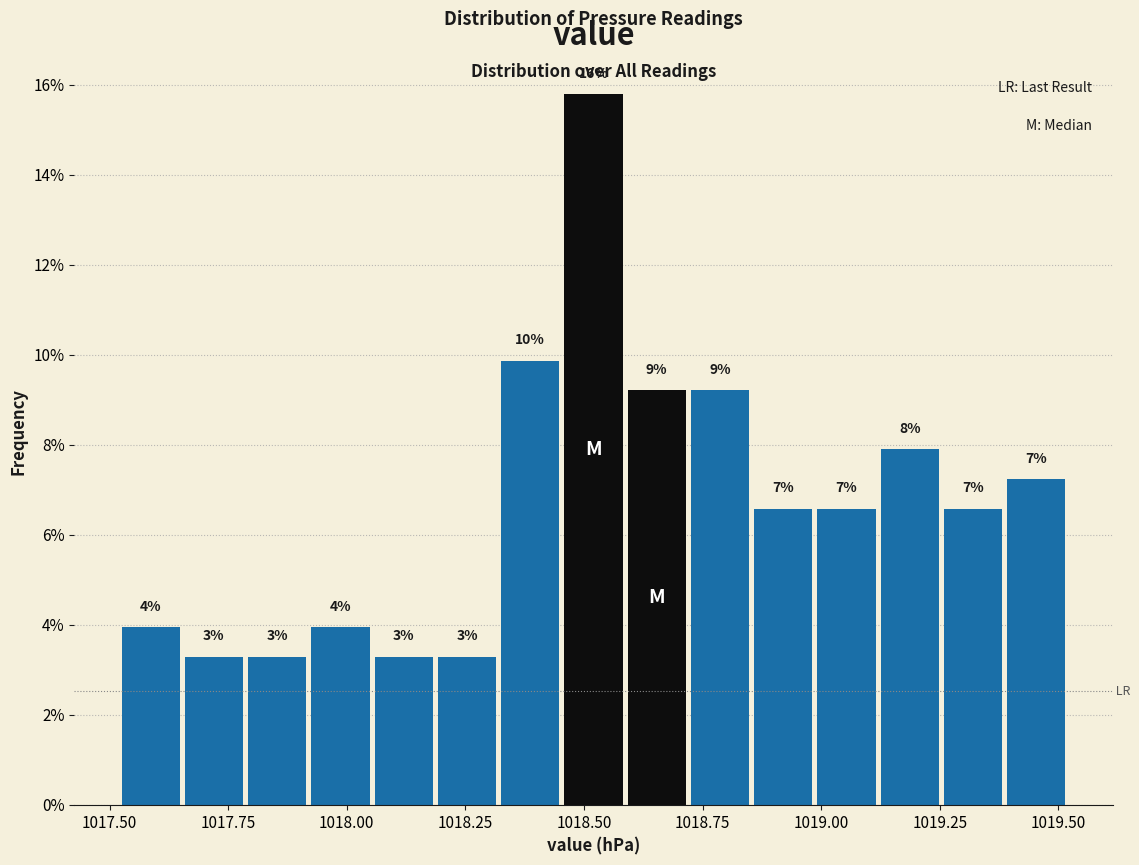

Read against the x-axis, roughly where is the centre of the tallest bar?

1018.50